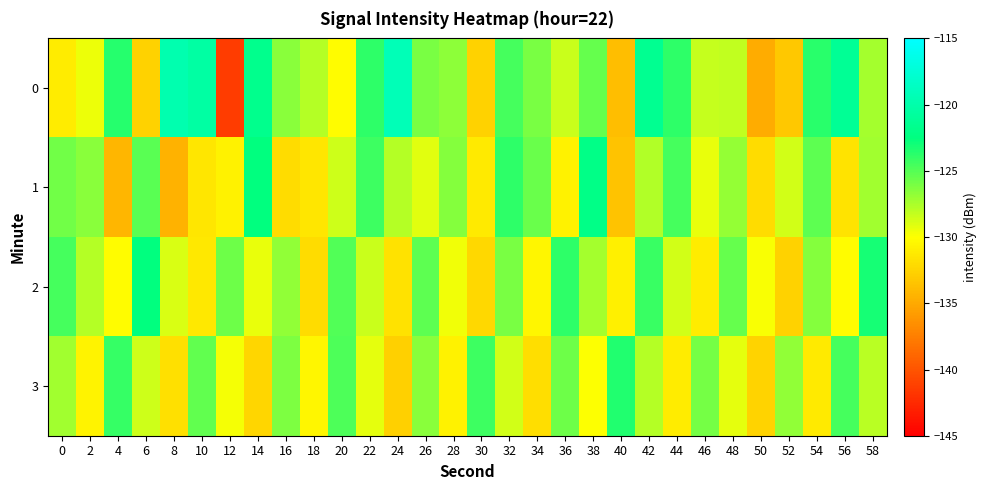

Which category has the highest value across all series?

24